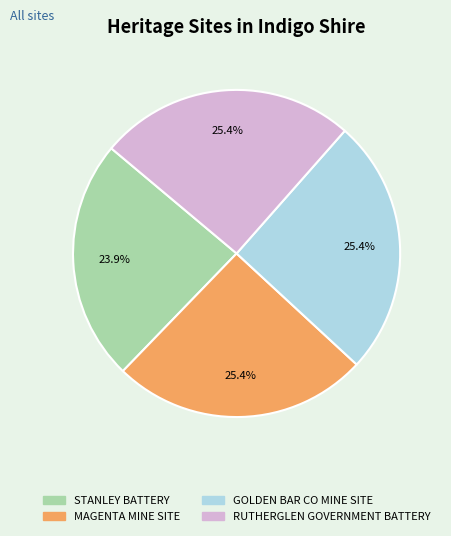

Is there any slice that represents more than half of the pie?

No